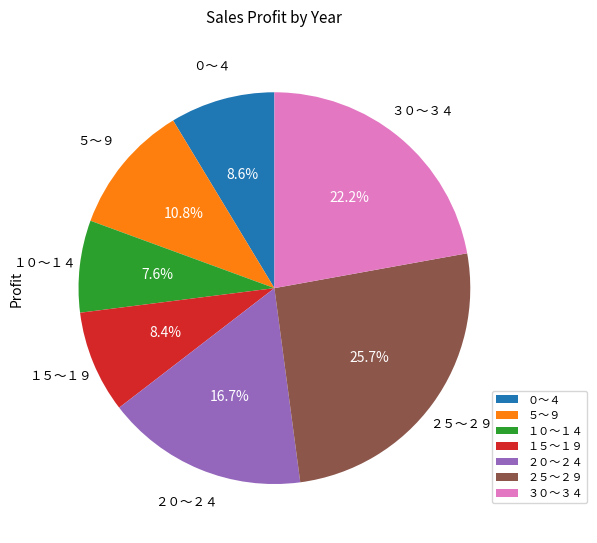

To the nearest percent, what portion does １０～１４ represent?

8%